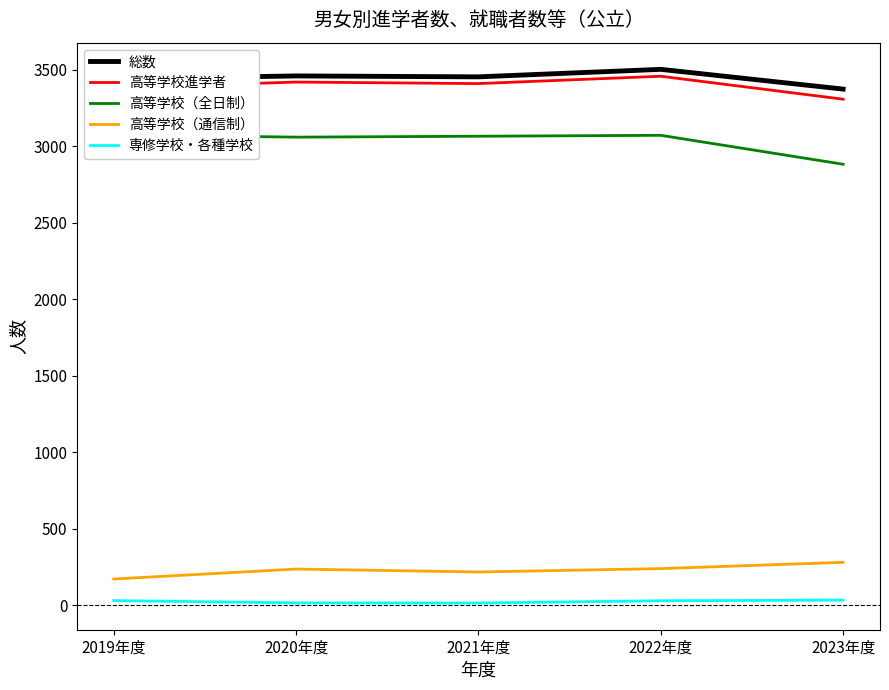

The 高等学校進学者 series shows 1586 at 2020年度. True or false?

False